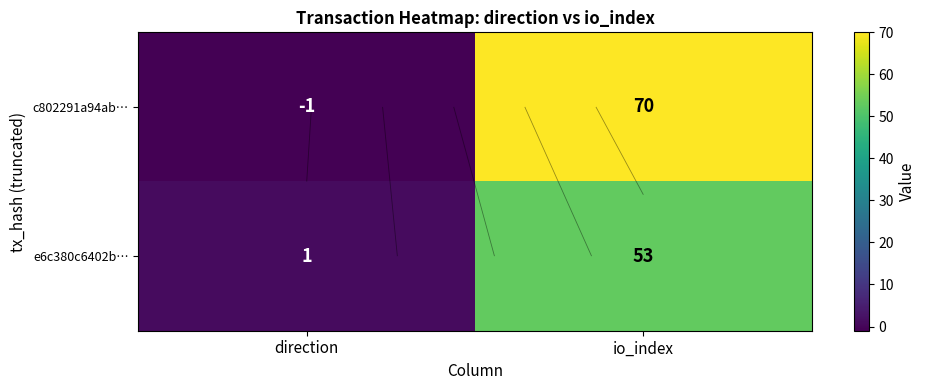

What is the sum of the e6c380c6402b… values at direction and io_index?

54